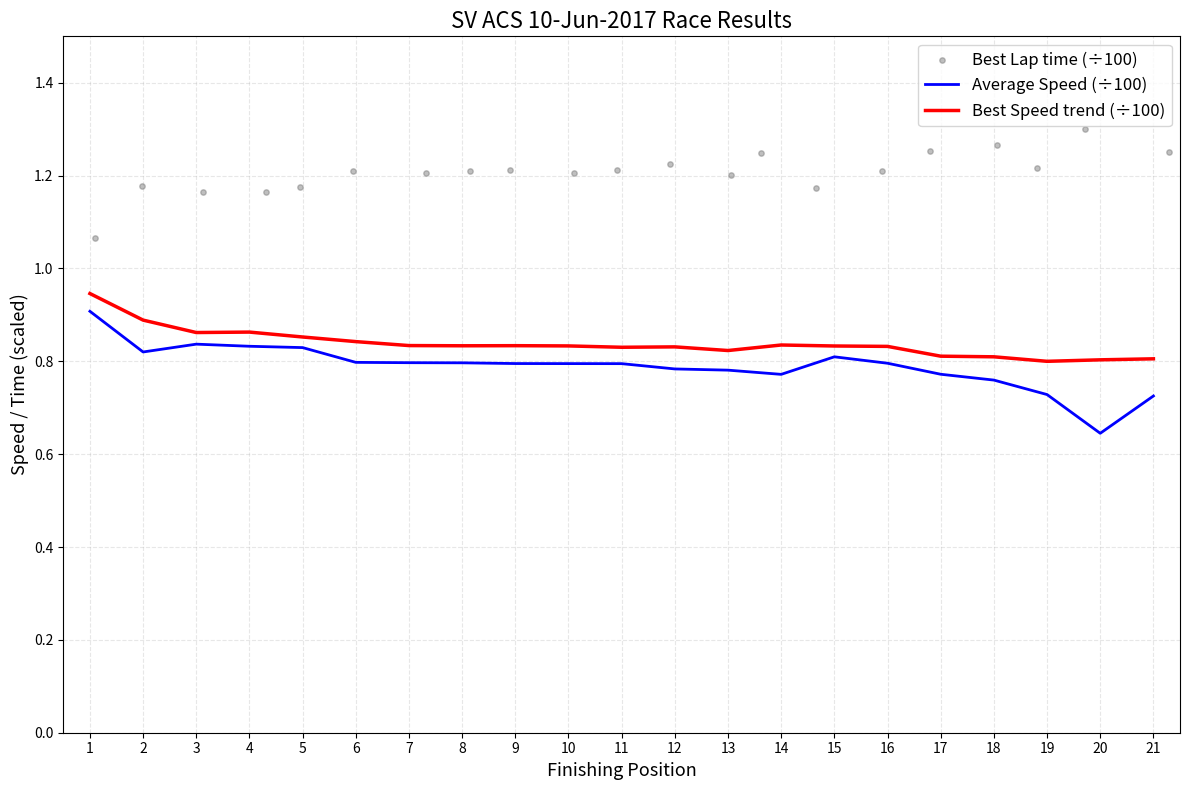

Which series has the largest Y range (max minus min)?

Average Speed (÷100)